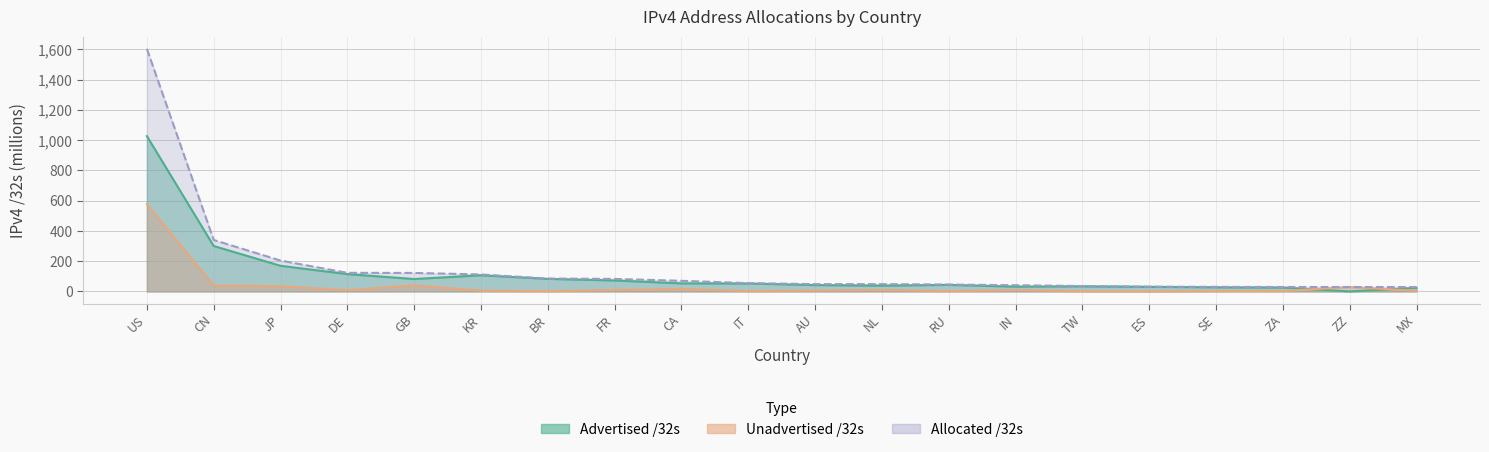

What position from the right is ZZ?

2